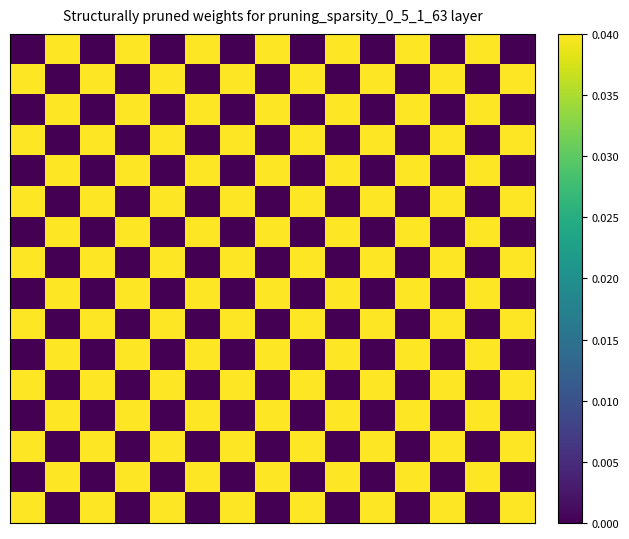

At how many categories does at least one series exceed 0?

15